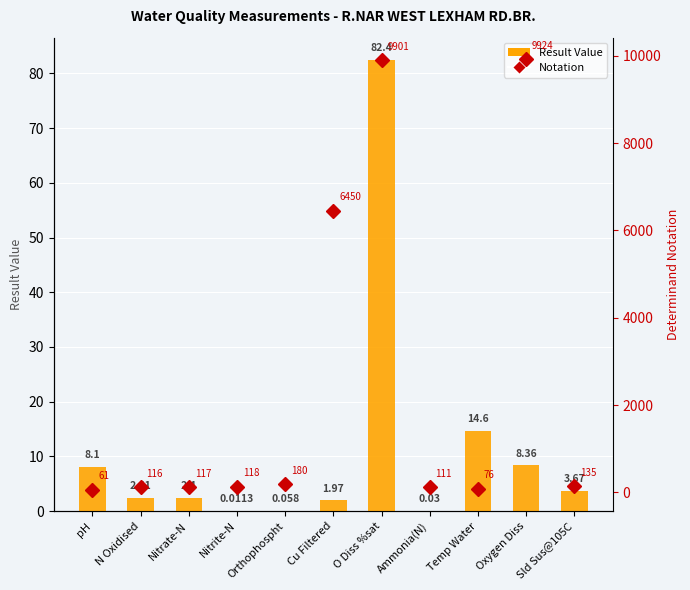

Which series has the largest total across all categories?

Notation